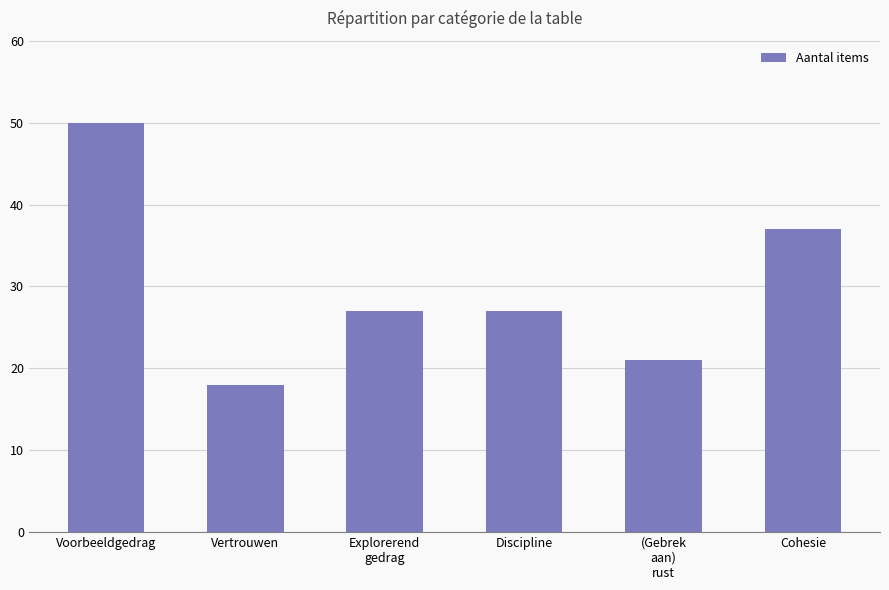

Between Cohesie and Explorerend
gedrag, which is larger?

Cohesie